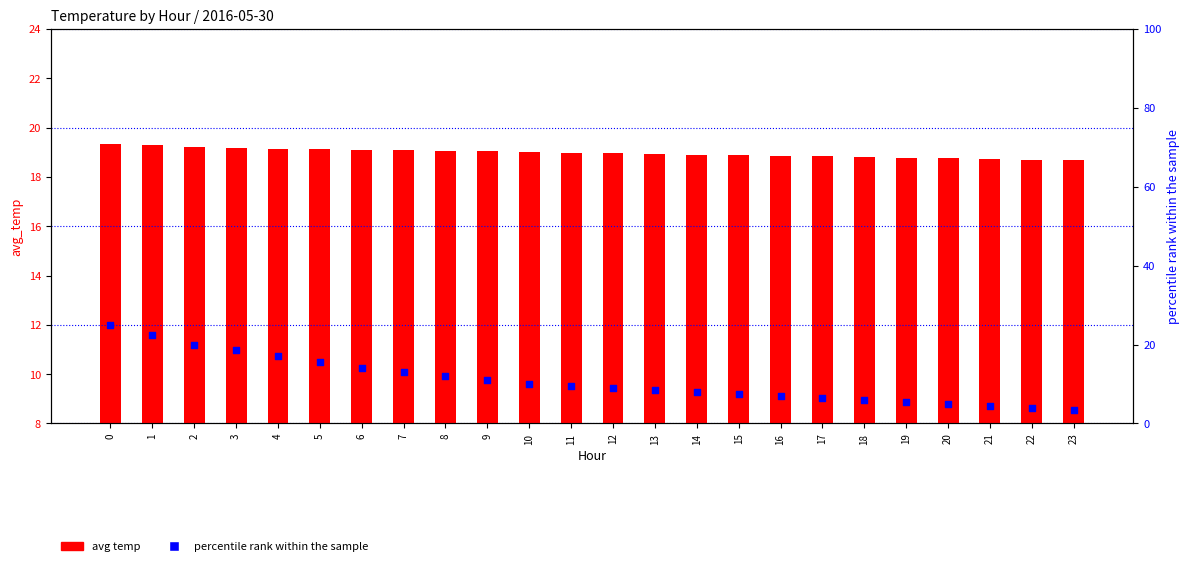

What is the total value across all series at 6?

25.1